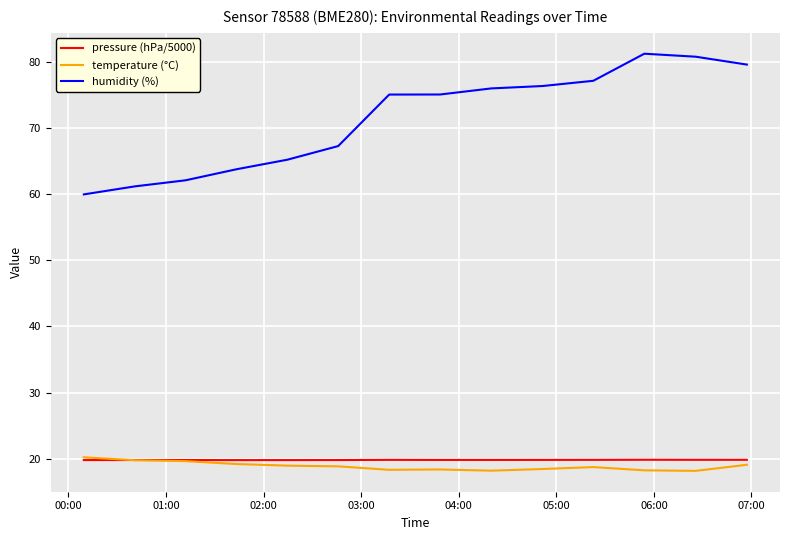

Which series has the widest spread of values?

humidity (%)